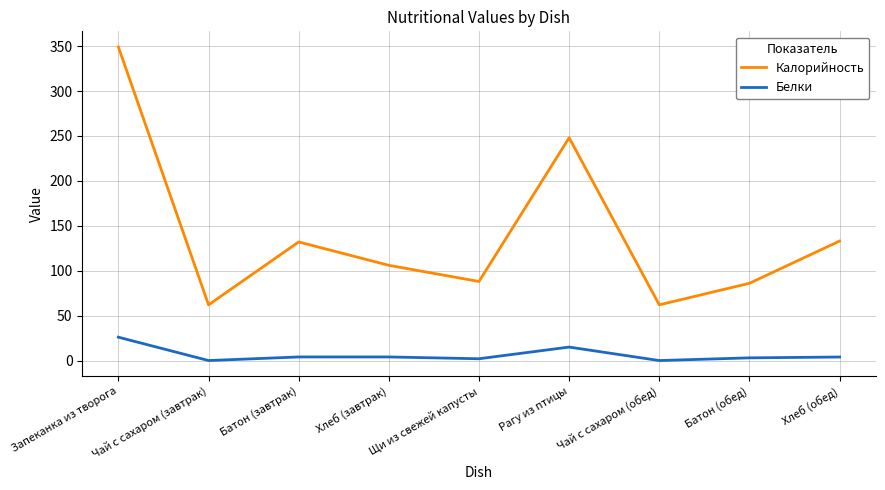

True or false: Белки and Калорийность intersect in this chart.

False